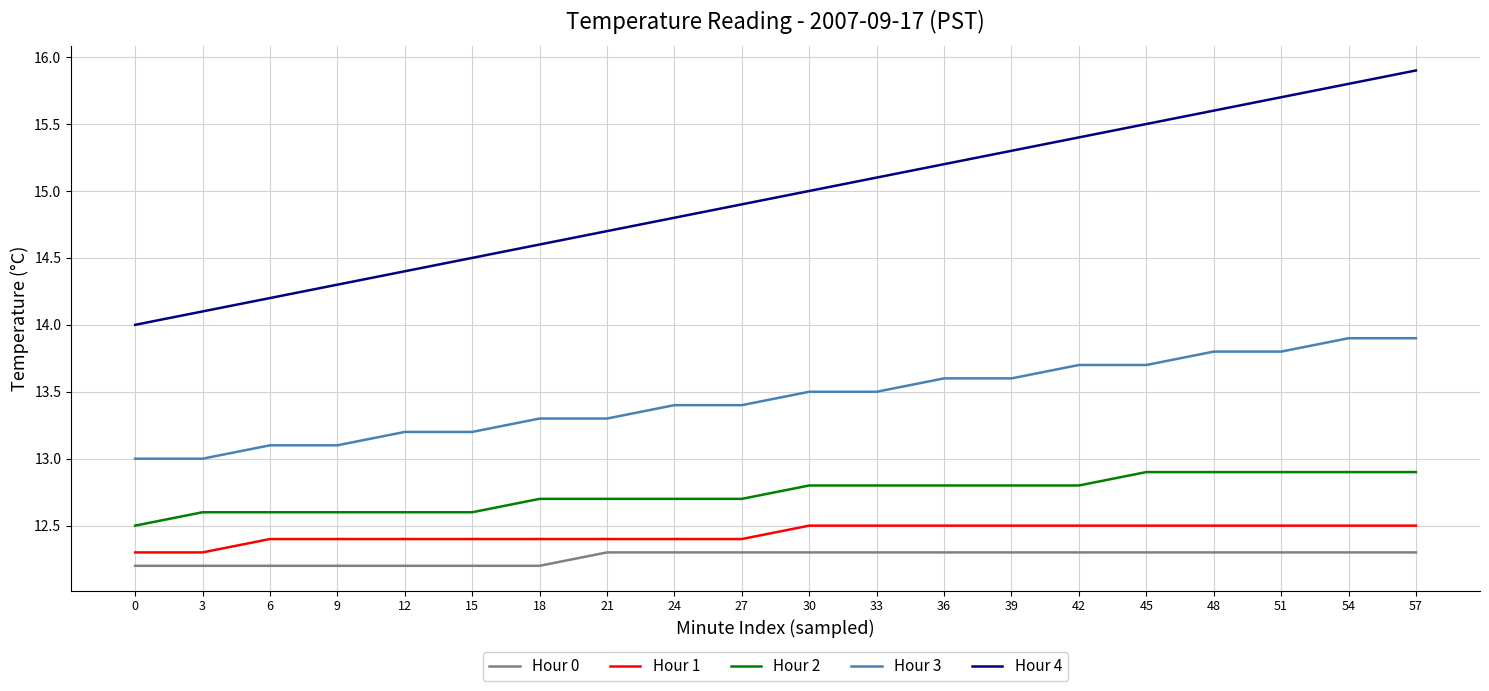

Which series has the largest range (max minus min)?

Hour 4